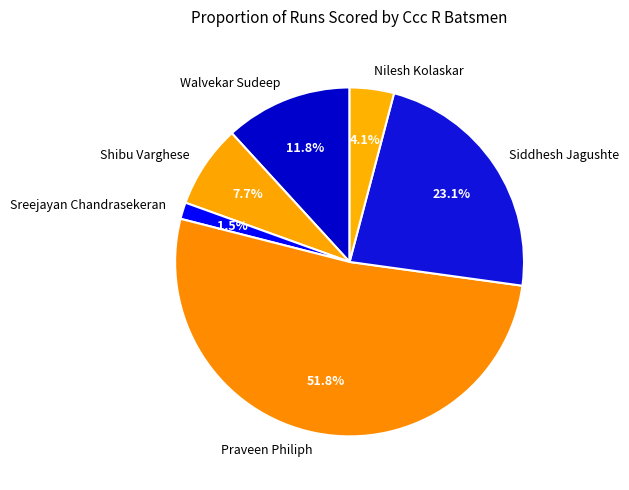

What percentage do Nilesh Kolaskar and Sreejayan Chandrasekeran together represent?

5.6%